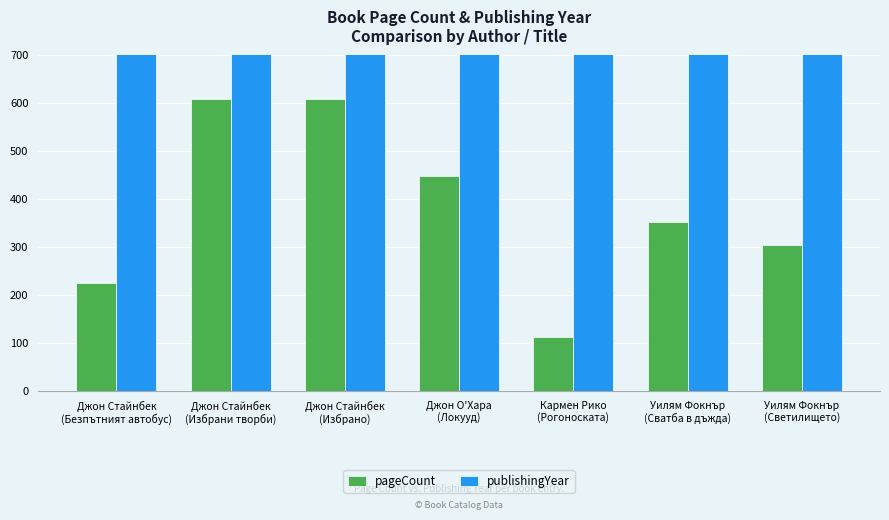

What is the difference between the maximum and minimum values in the publishingYear series?

32